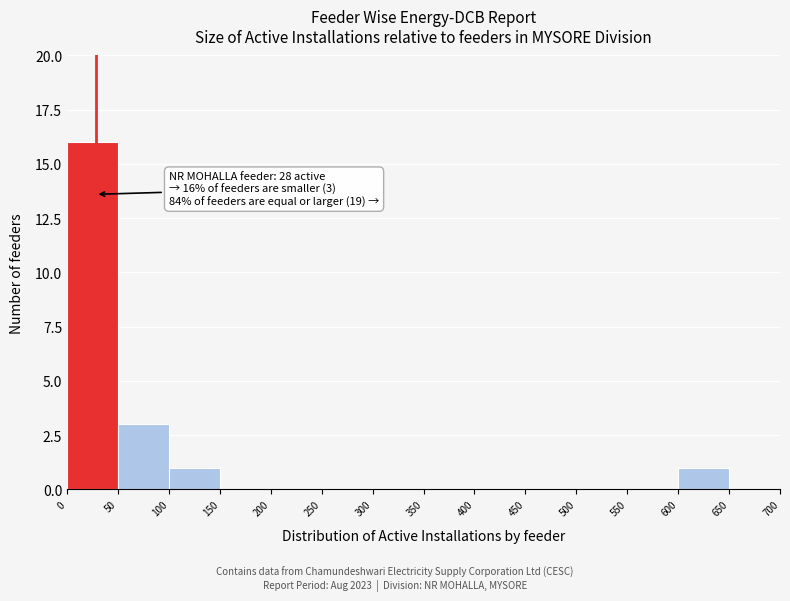

Which range on the x-axis has the tallest bar?

0 to 50